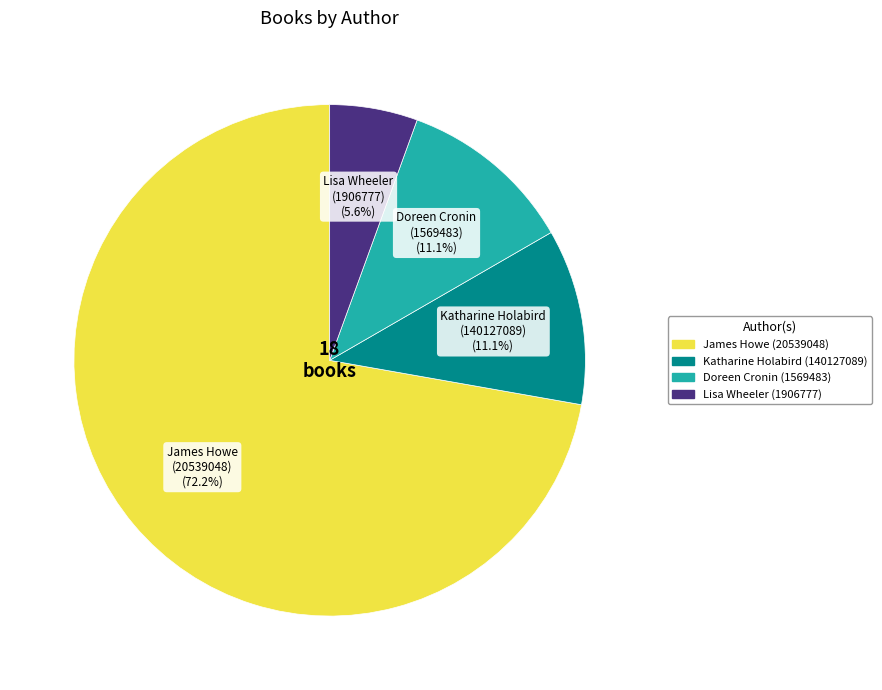

To the nearest percent, what is the difference between the largest and smallest slice percentages?

67%